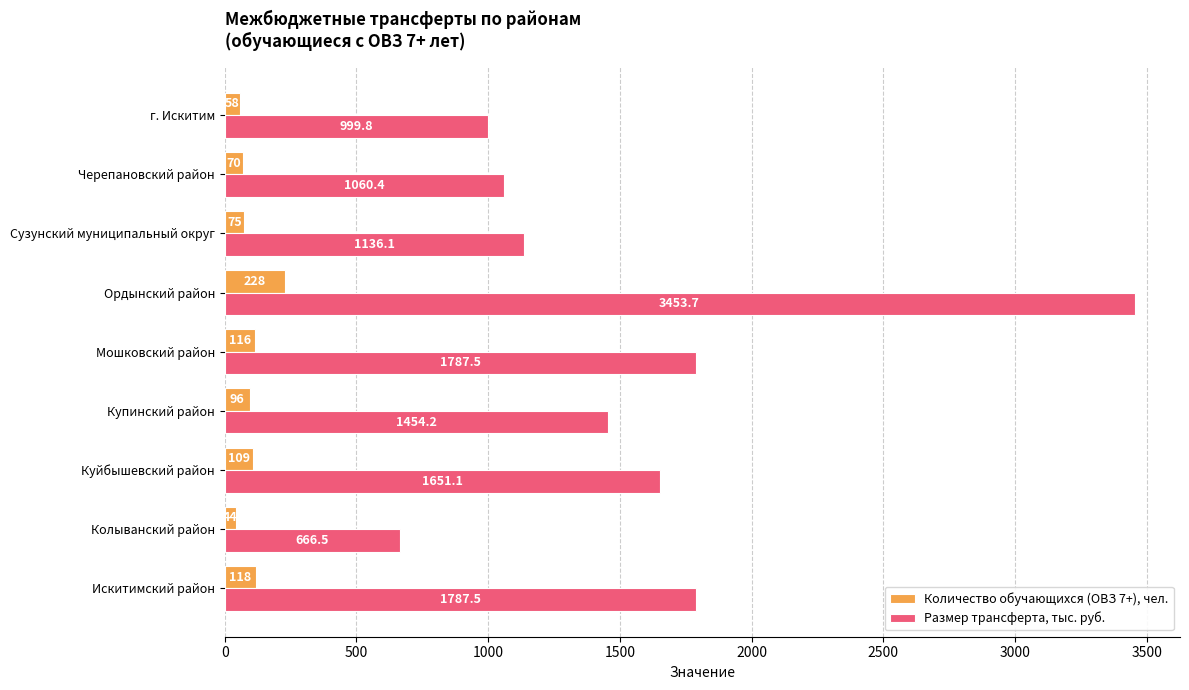

Count the number of categories in the chart.

9